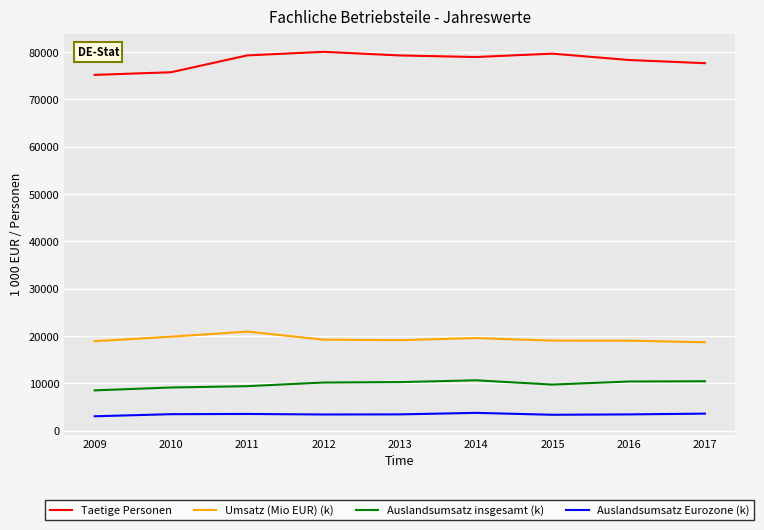

How many lines are shown in the chart?

4